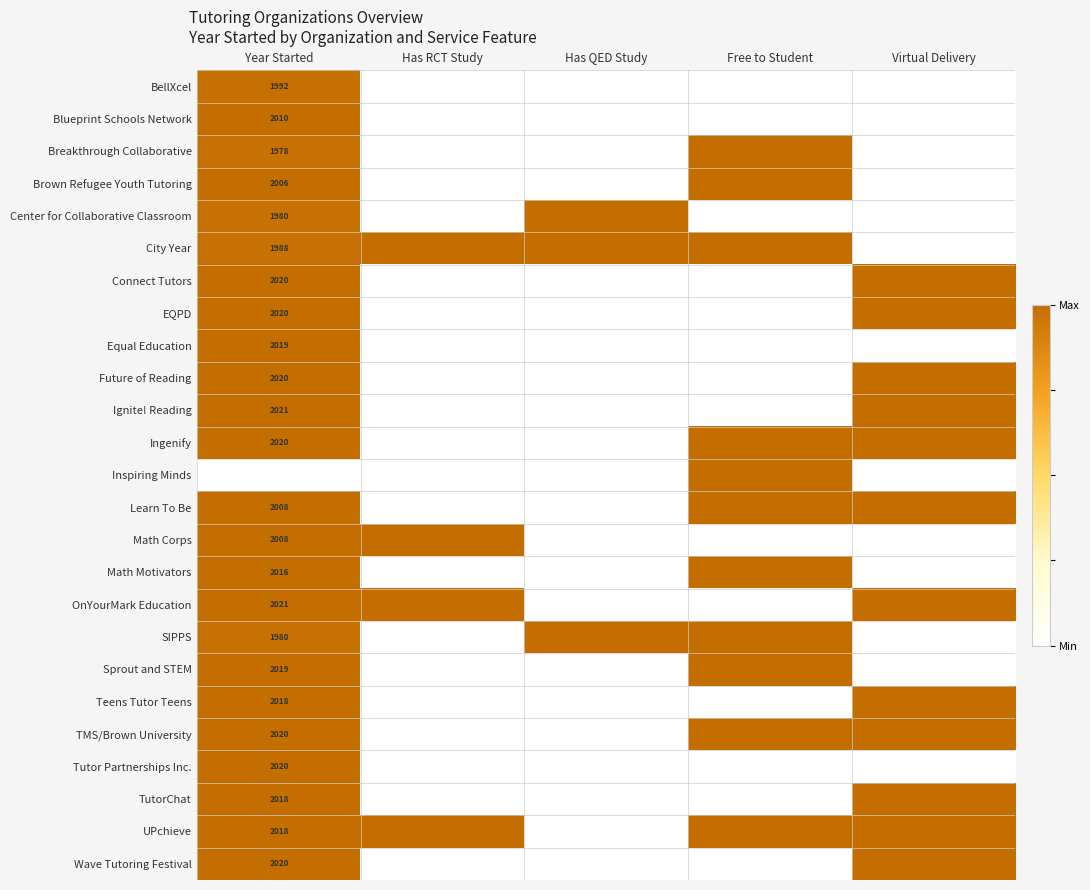

At which category does the chart reach its minimum across all series?

Has RCT Study